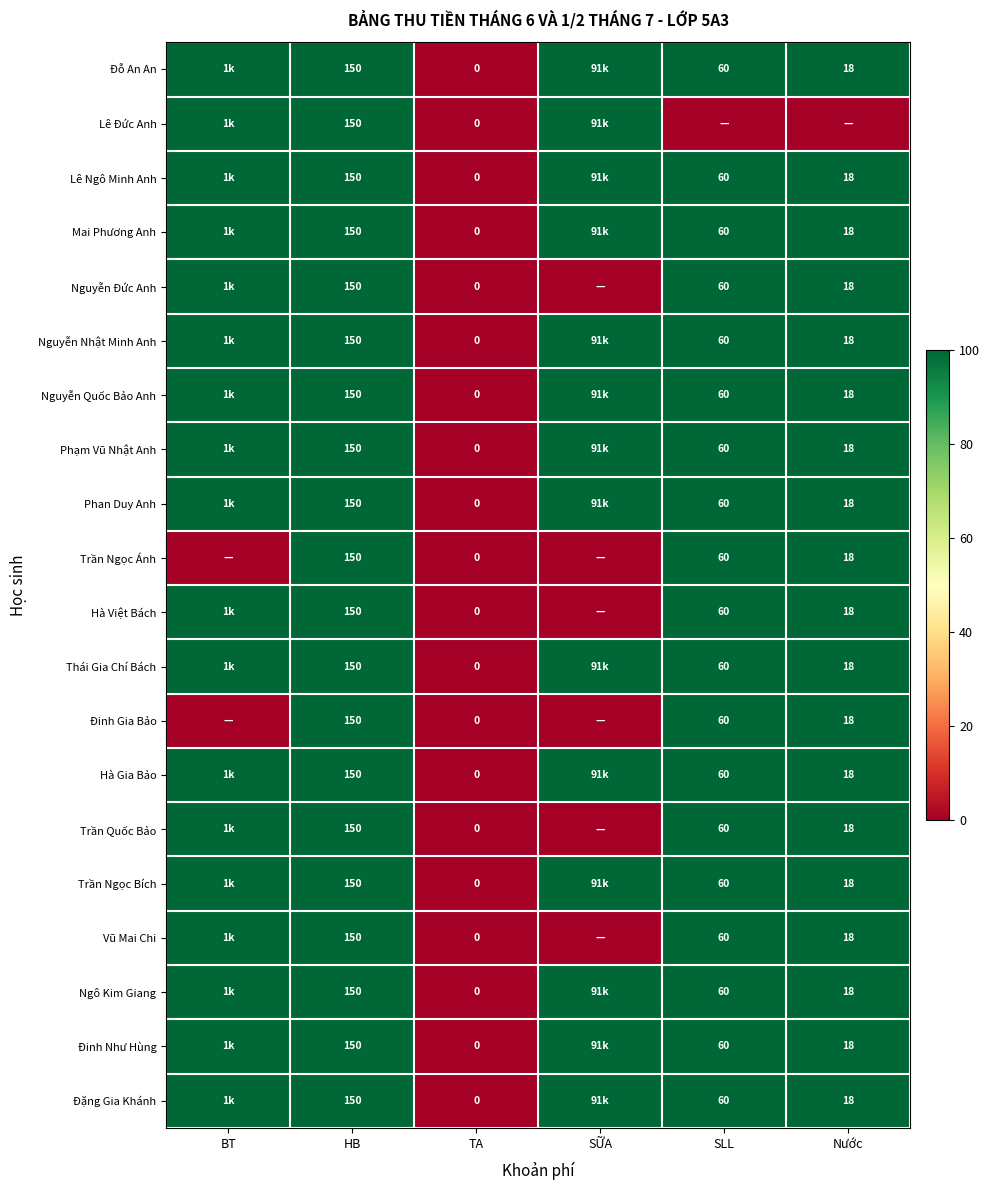

What is the sum of the Thái Gia Chí Bách values at SLL and TA?

60